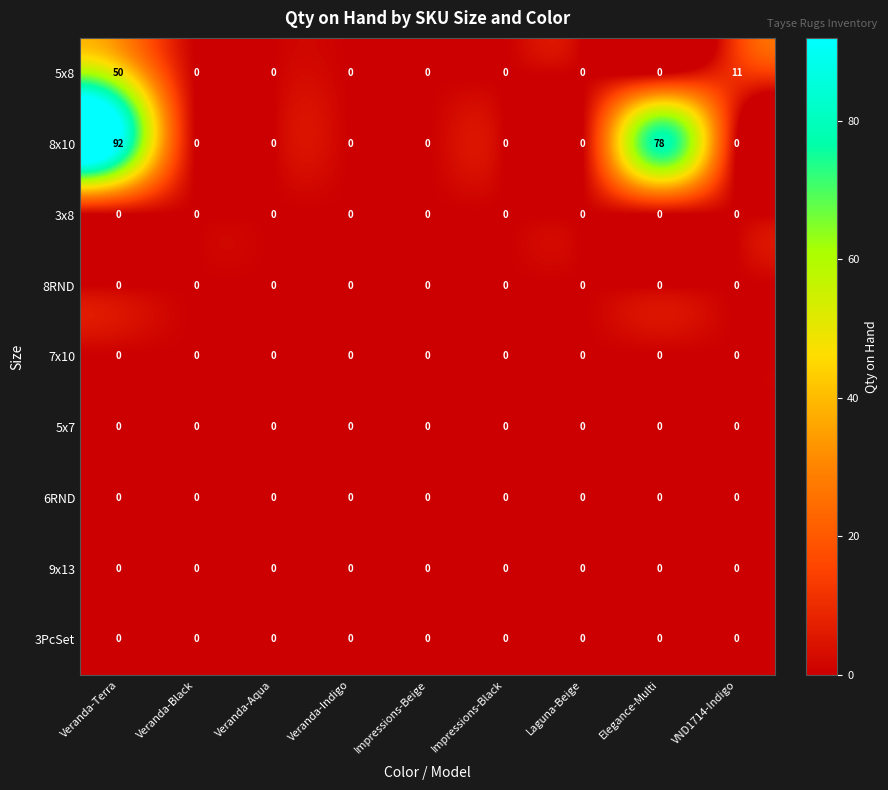

Between Laguna-Beige and Elegance-Multi, which series saw the biggest shift?

8x10